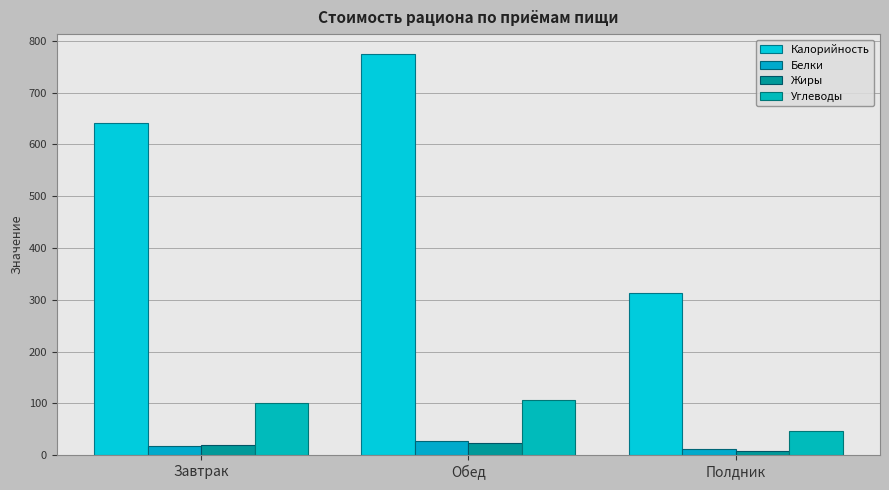

What is the spread (max minus min) of values at Обед?

751.0